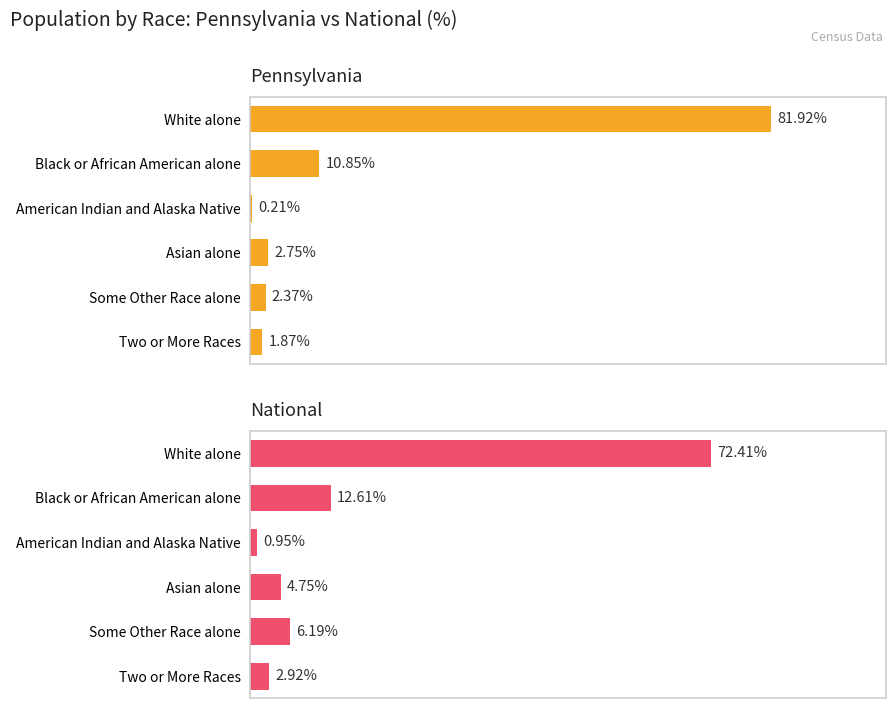

The value of National at American Indian and Alaska Native is 0.9. True or false?

True